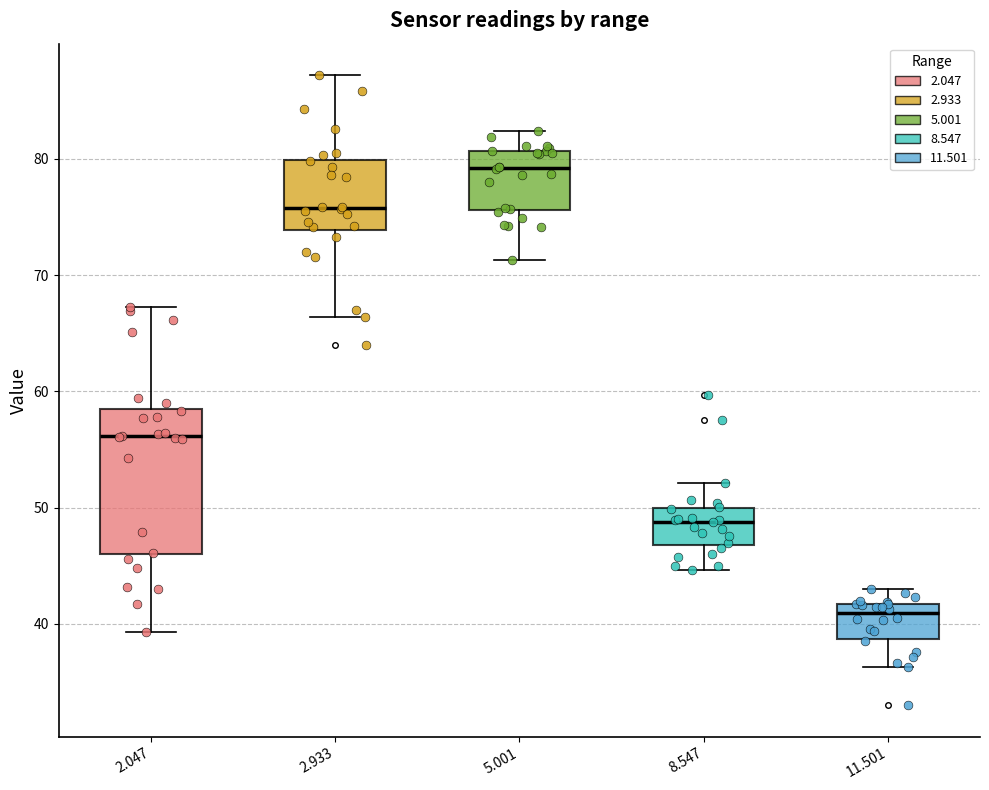

Comparing the boxes themselves (not the whiskers), which one is the tallest?

2.047